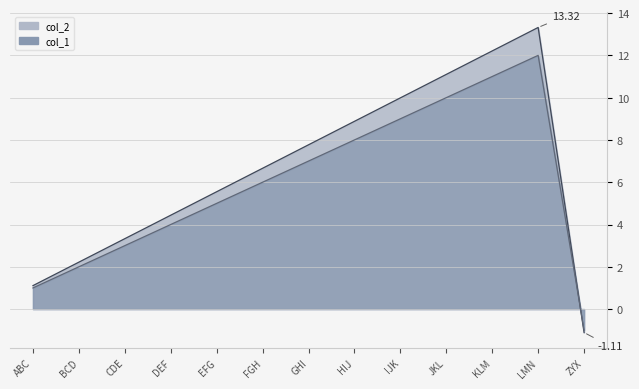

At which category does col_1 reach its first local peak?

LMN